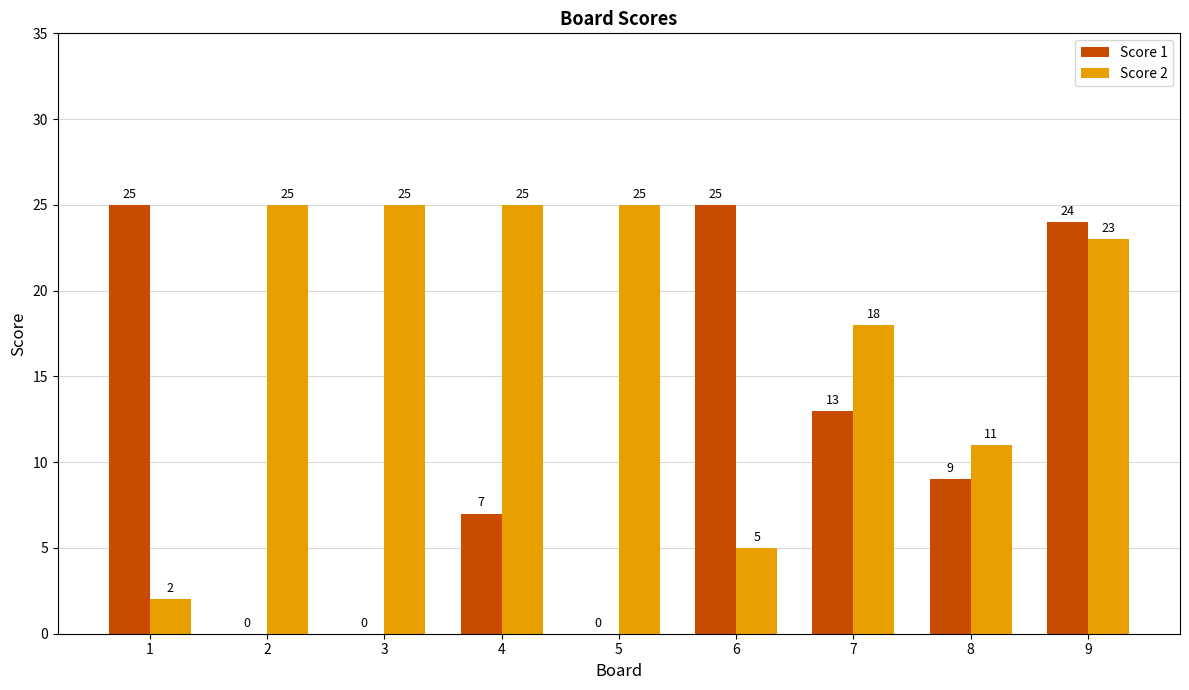

Reading left to right, what are all the values shown in this chart?

Score 1: 1=25	2=0	3=0	4=7	5=0	6=25	7=13	8=9	9=24
Score 2: 1=2	2=25	3=25	4=25	5=25	6=5	7=18	8=11	9=23